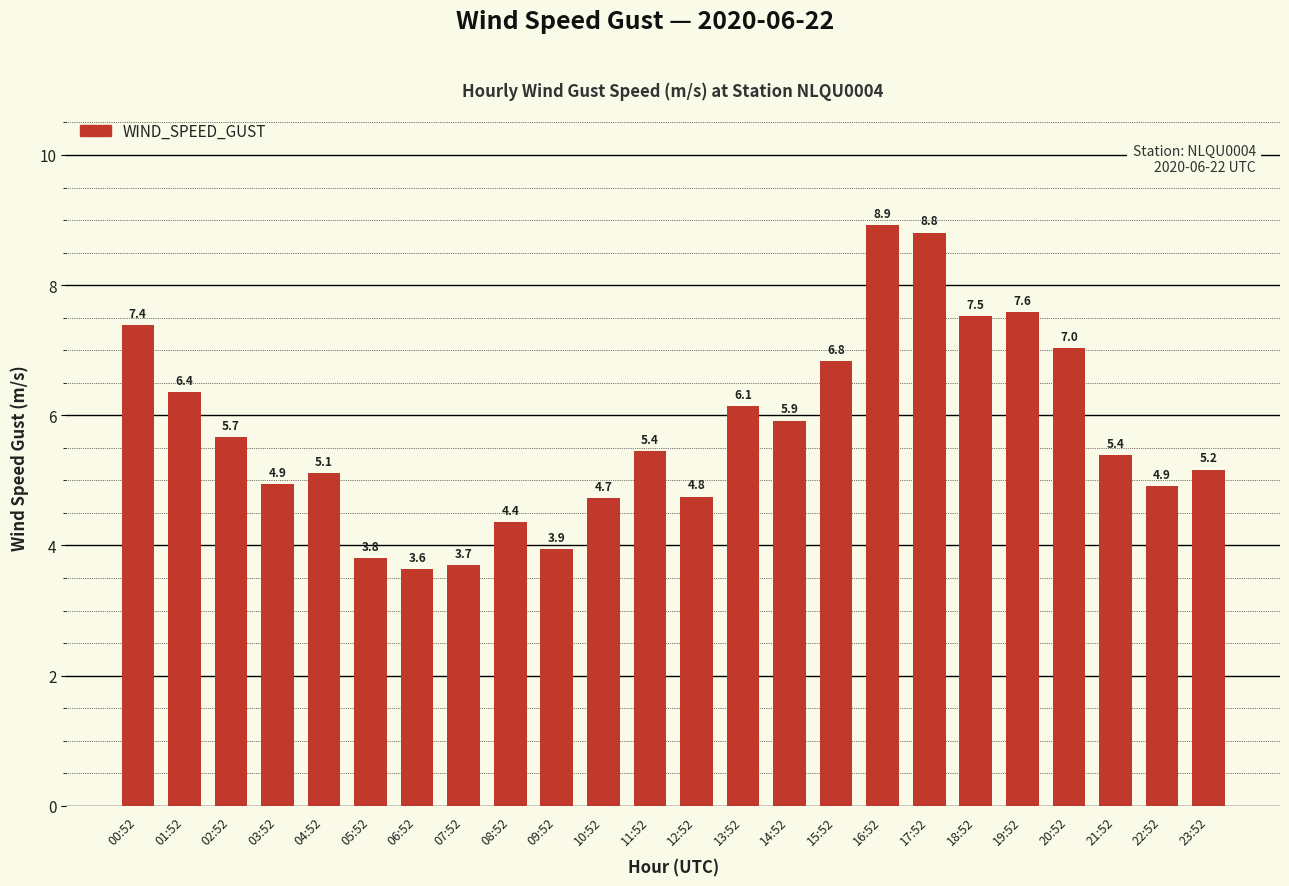

How many bars are there in total?

24